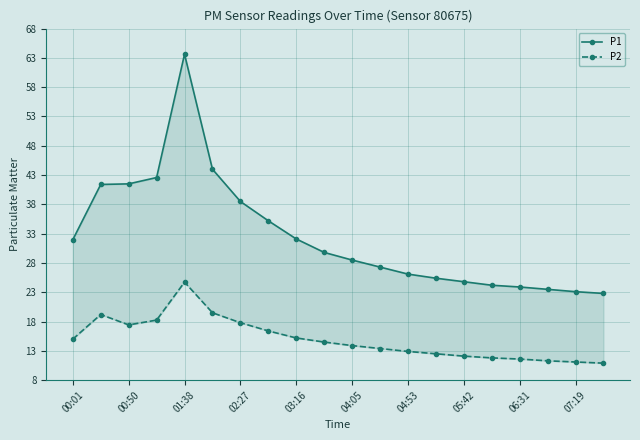

What is the smallest value displayed?

10.9